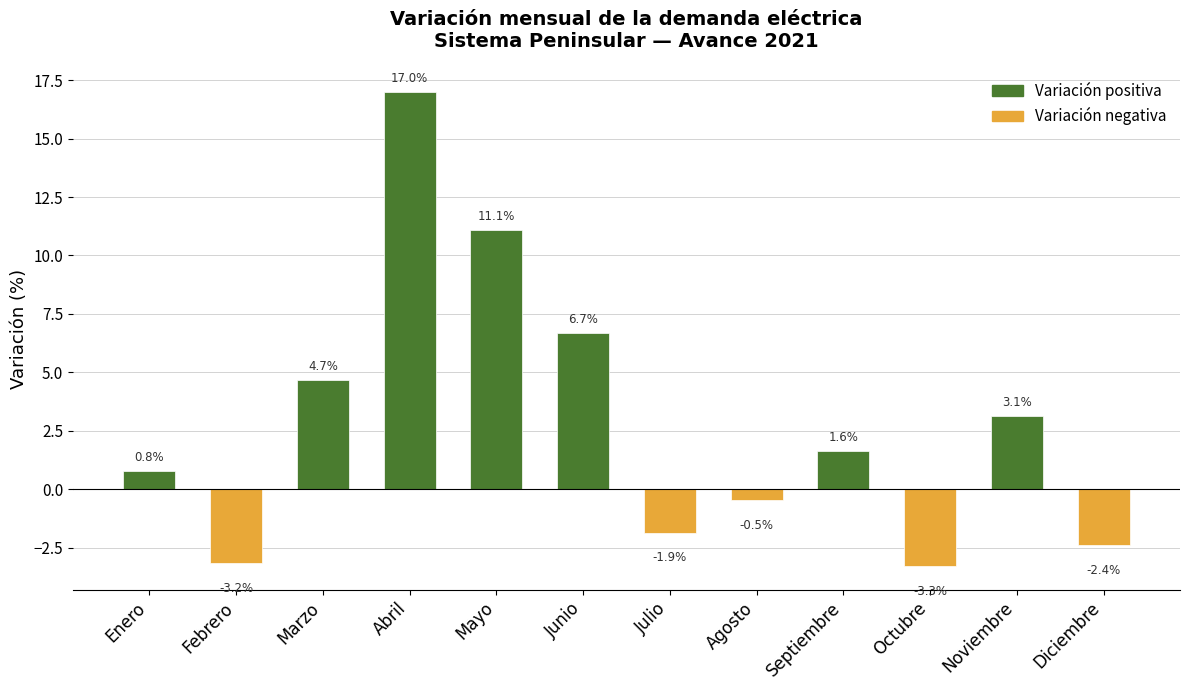

Rank the categories by value from highest to lowest.

Abril, Mayo, Junio, Marzo, Noviembre, Septiembre, Enero, Agosto, Julio, Diciembre, Febrero, Octubre